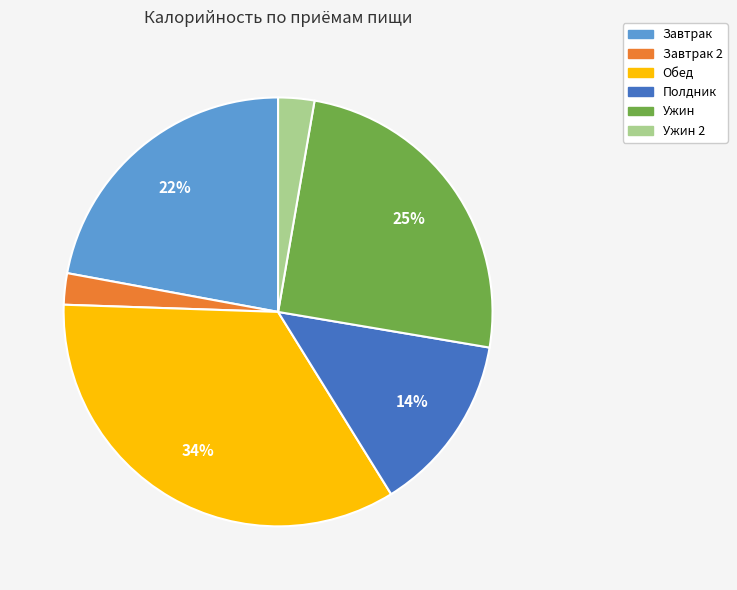

Which slice is the largest?

Обед